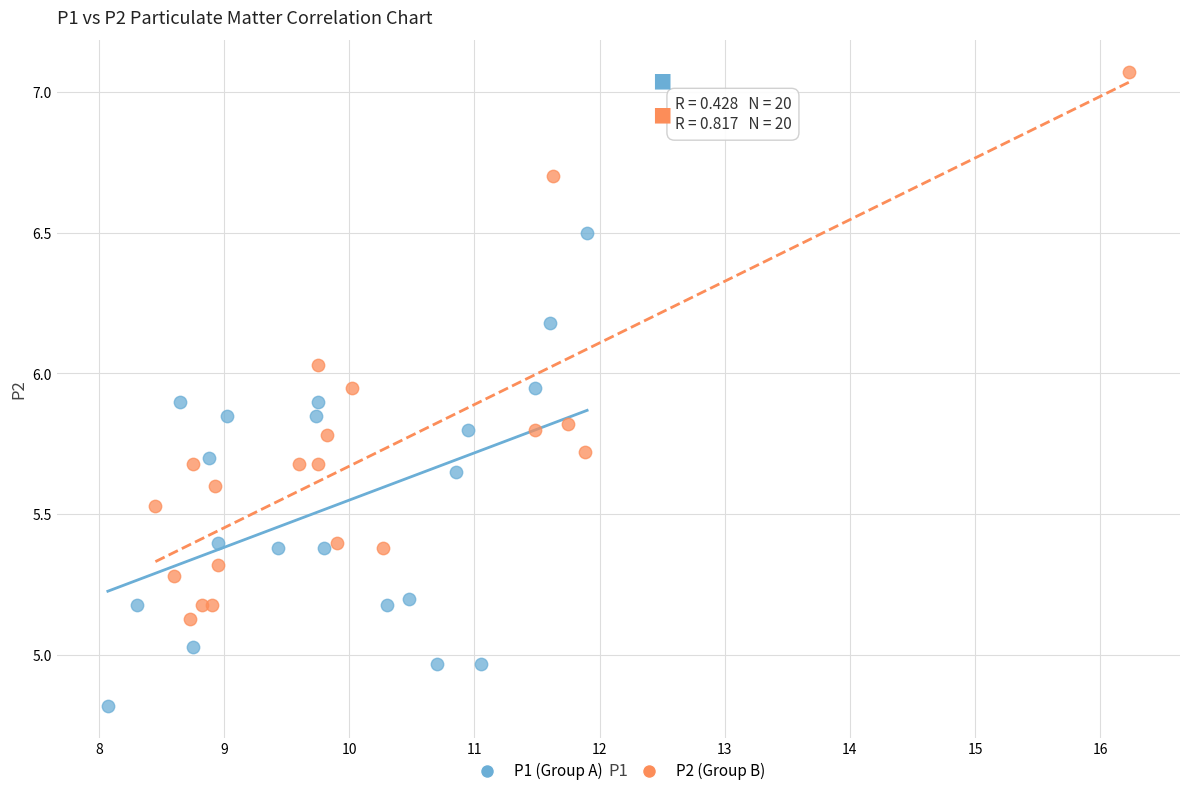

Which series contains the highest Y value?

P2 (Group B)